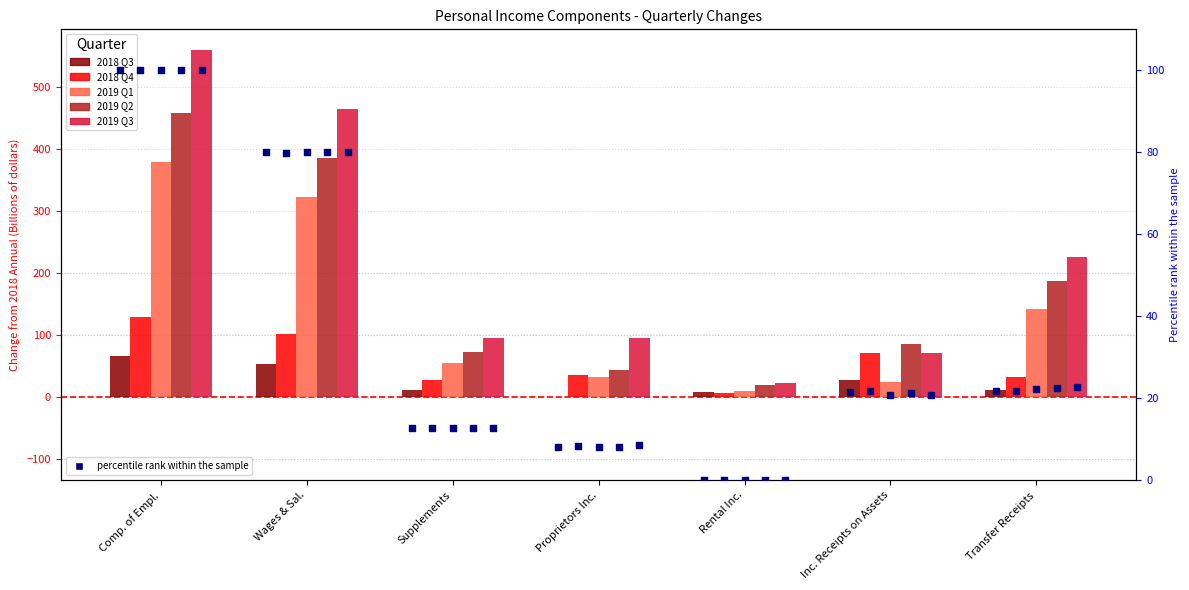

At how many categories does at least one series exceed 55?

6